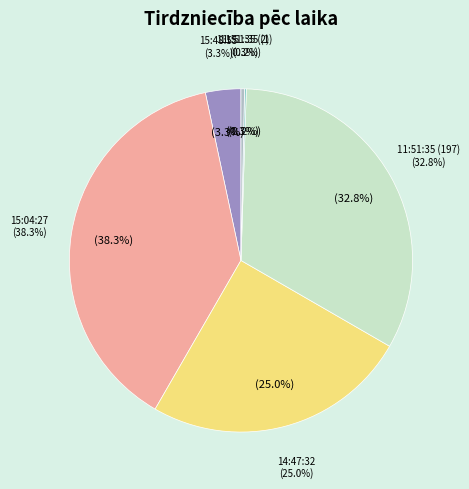

Rank the categories by value from highest to lowest.

15:04:27, 11:51:35 (197), 14:47:32, 15:48:55, 11:51:35 (2), 11:51:35 (1)